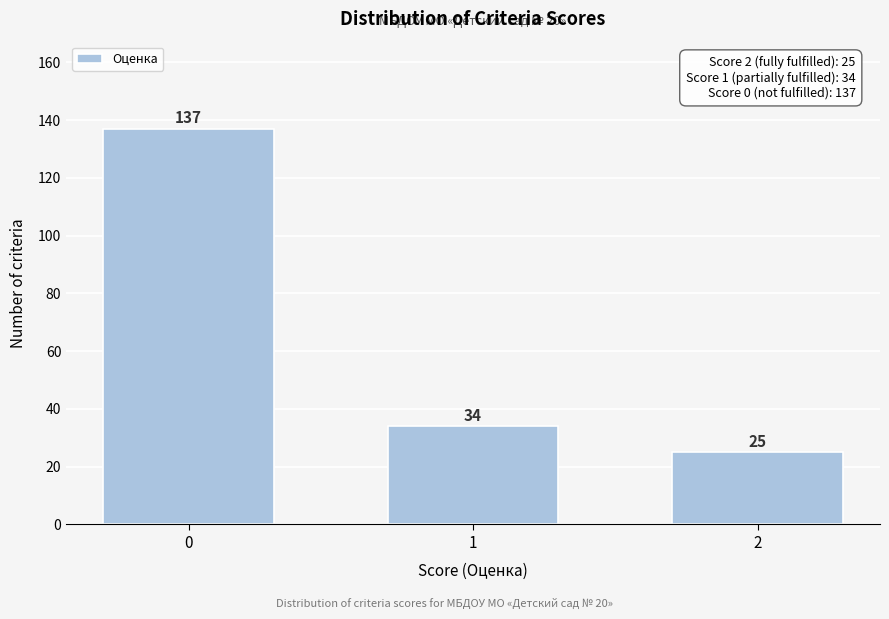

Reading left to right, what are all the values shown in this chart?

137	34	25